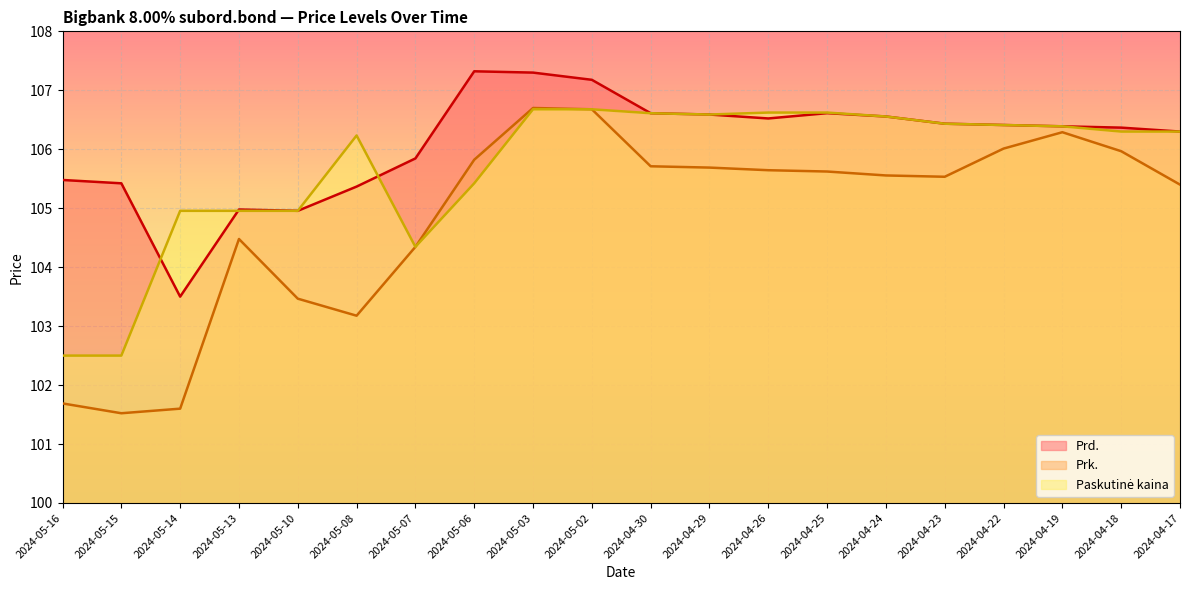

What is the total value across all series at 2024-04-30?

318.9